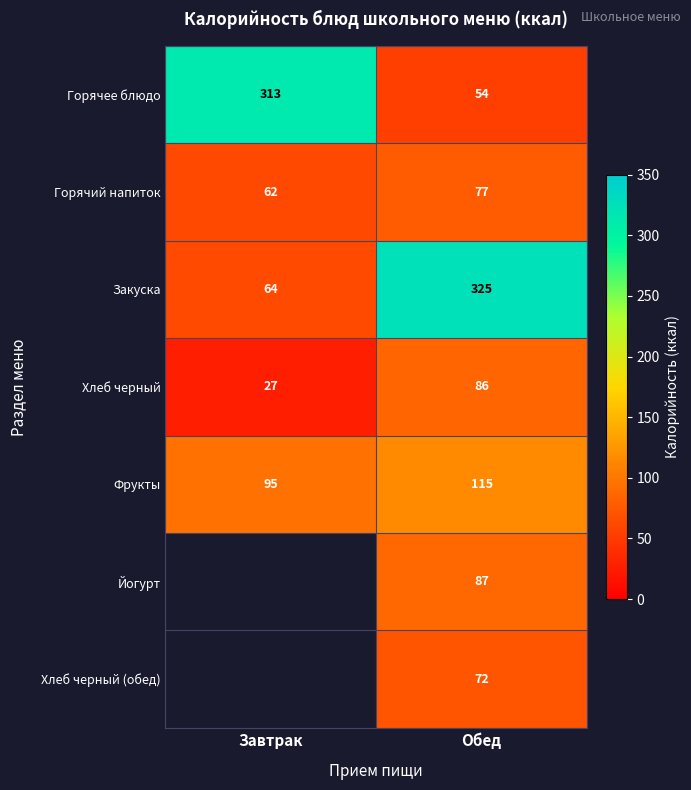

At how many categories does at least one series exceed 270?

2